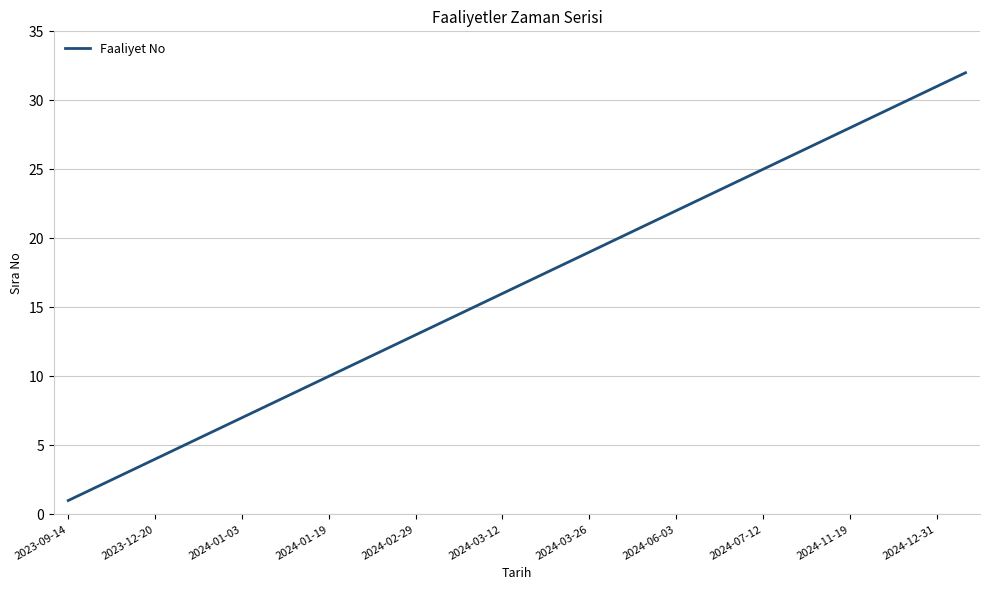

What is the greatest value displayed?

32